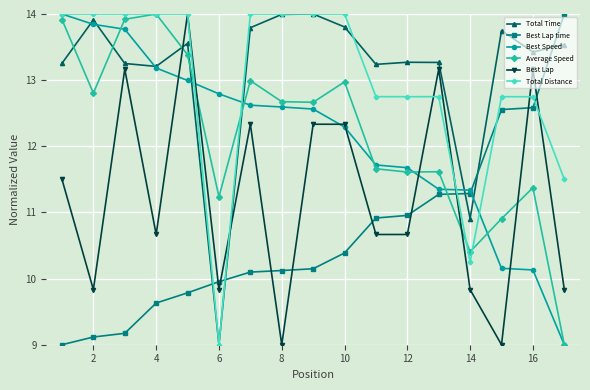

Count the number of categories in the chart.

17